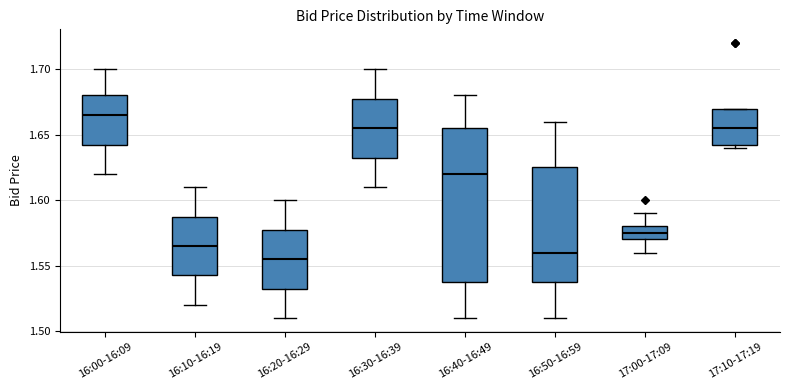

Reading left to right, read every box against the y-axis: the position of its median line, the range the box covers, and the ends of its whiskers. The values are not printed on the chart, so give them approximately, as read against the axis.

16:00-16:09: median 1.665, box 1.645 to 1.680, whiskers 1.620 to 1.700
16:10-16:19: median 1.565, box 1.545 to 1.590, whiskers 1.520 to 1.610
16:20-16:29: median 1.555, box 1.535 to 1.580, whiskers 1.510 to 1.600
16:30-16:39: median 1.655, box 1.635 to 1.680, whiskers 1.610 to 1.700
16:40-16:49: median 1.620, box 1.540 to 1.655, whiskers 1.510 to 1.680
16:50-16:59: median 1.560, box 1.540 to 1.625, whiskers 1.510 to 1.660
17:00-17:09: median 1.575, box 1.570 to 1.580, whiskers 1.560 to 1.590
17:10-17:19: median 1.655, box 1.645 to 1.670, whiskers 1.640 to 1.670